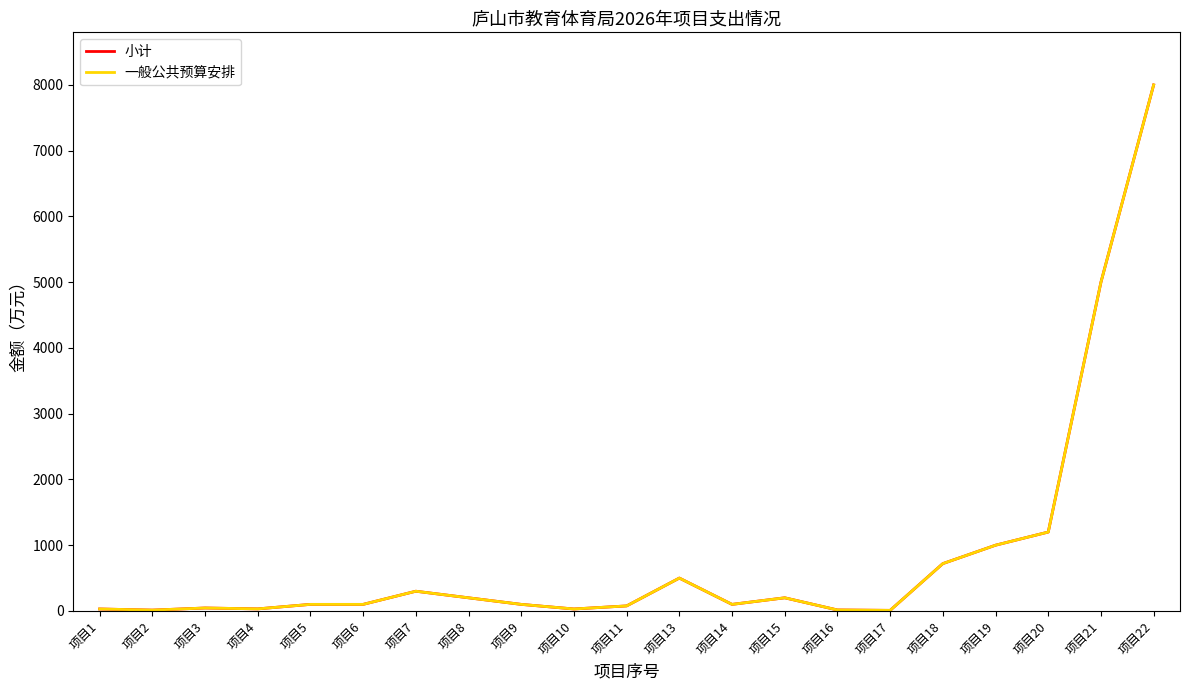

True or false: 小计 has more than 2 interior local peaks.

True